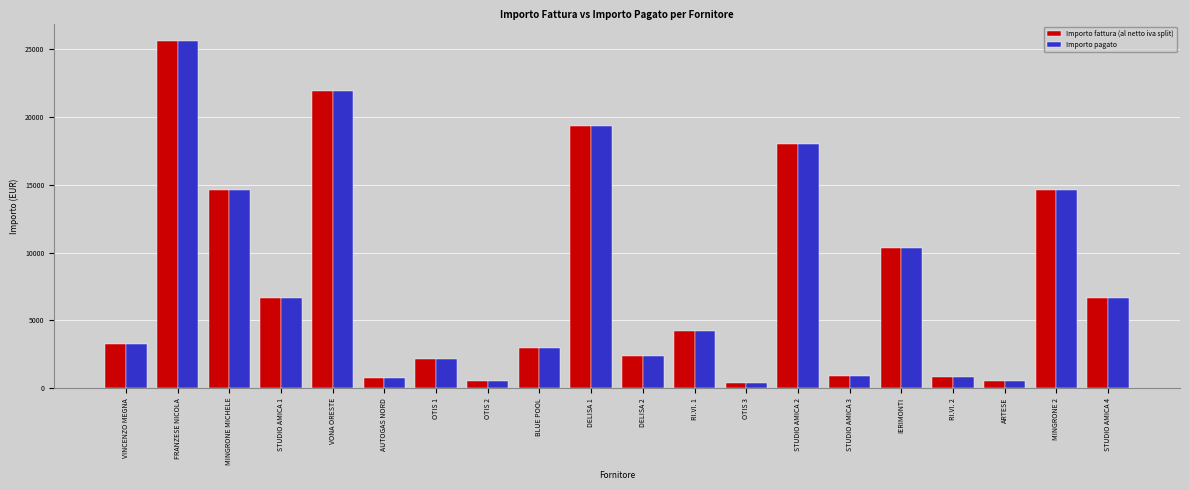

True or false: Importo pagato has a value of 14595.6 at MINGRONE MICHELE.

True